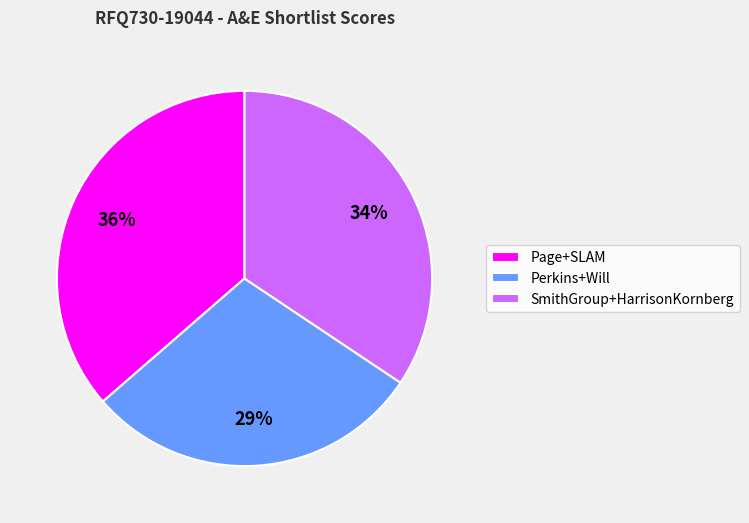

To the nearest percent, what is the difference between the Page+SLAM and SmithGroup+HarrisonKornberg slice percentages?

2%